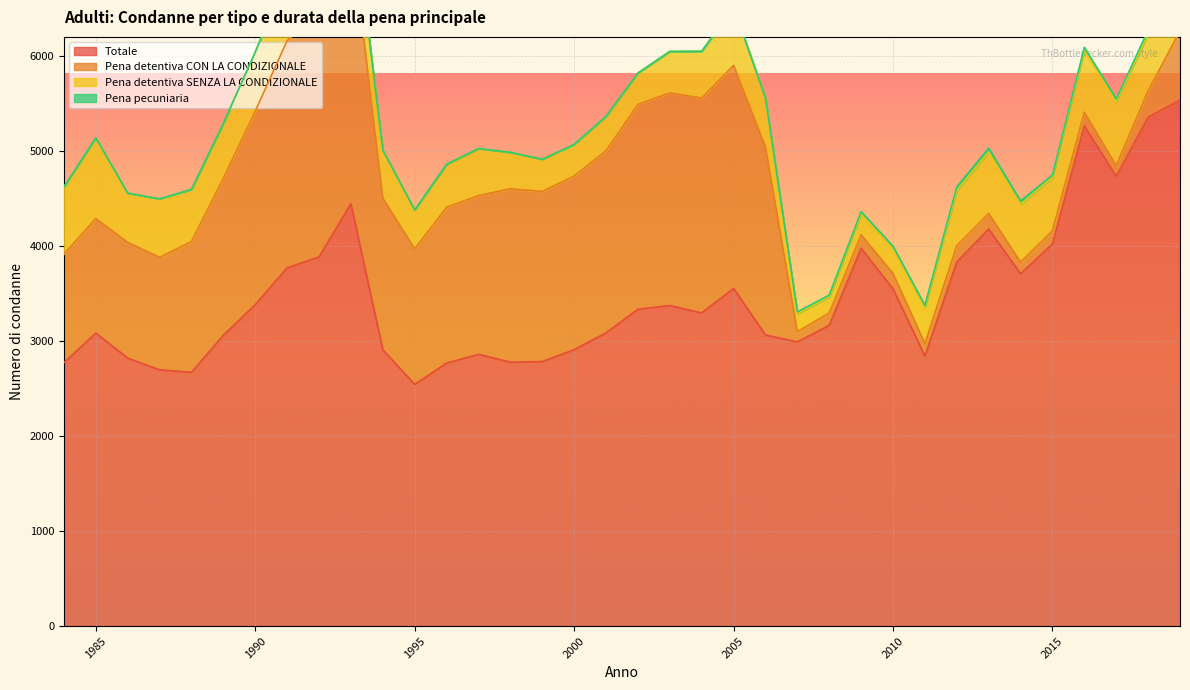

How many interior local peaks does the Pena detentiva CON LA CONDIZIONALE series have?

7